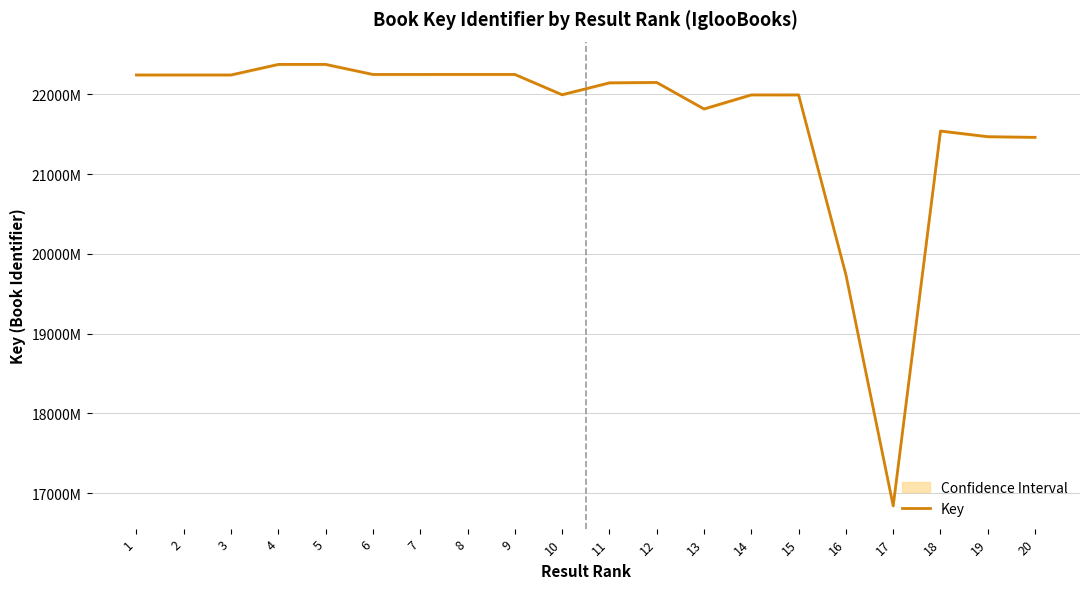

At which category does the data reach its first local peak?

5